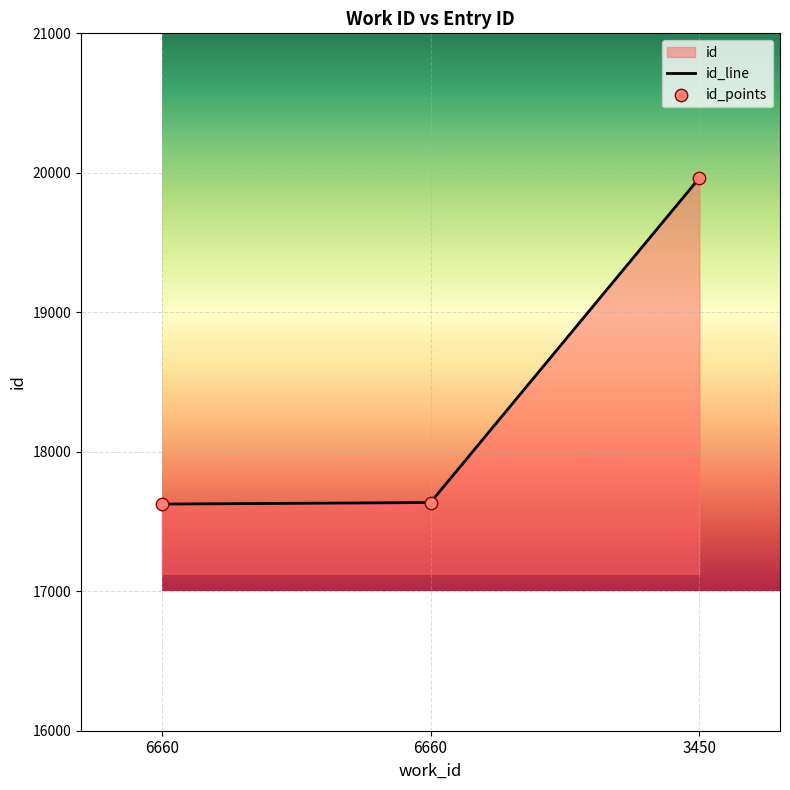

What is the change in value from 6660 to 3450?

+2338